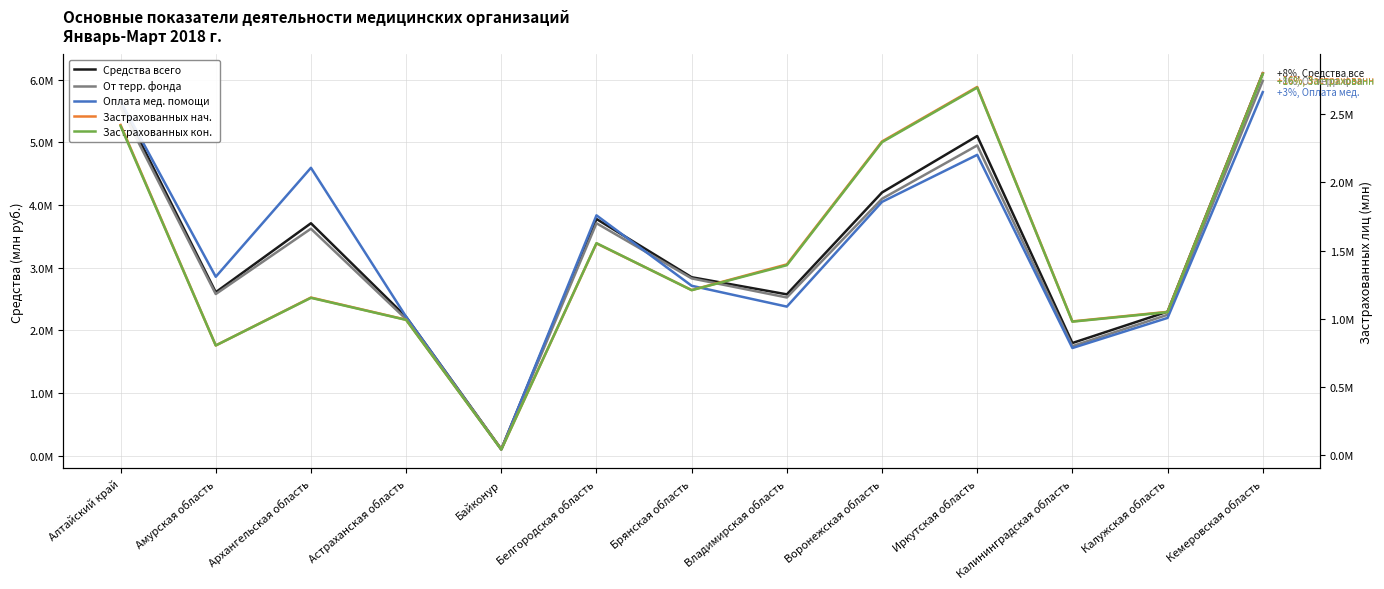

What is the label of the 2nd point from the right?

Калужская область